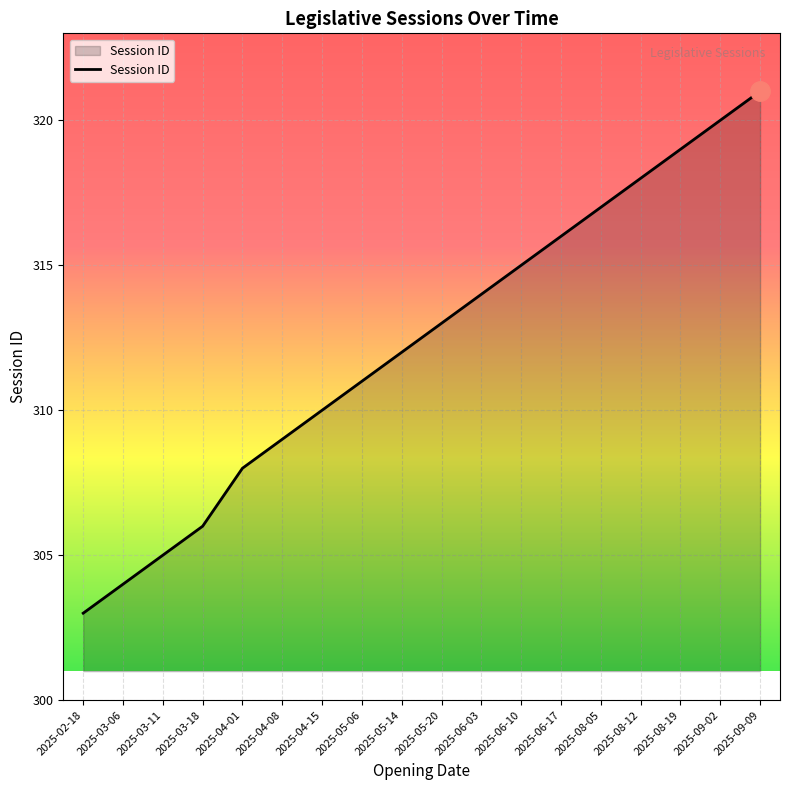

Which has a higher value, 2025-04-01 or 2025-06-10?

2025-06-10